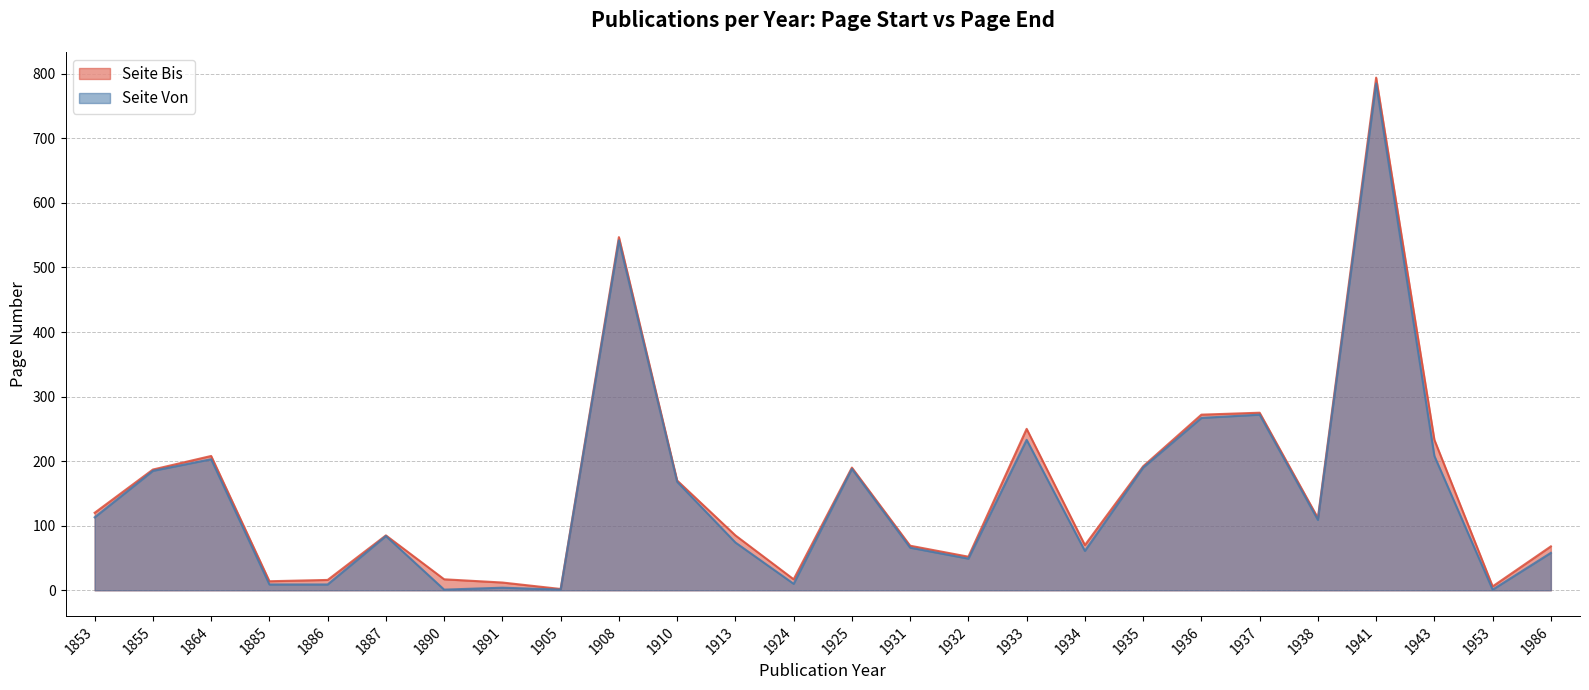

What is the difference between the Seite Bis values at 1891 and 1936?

260